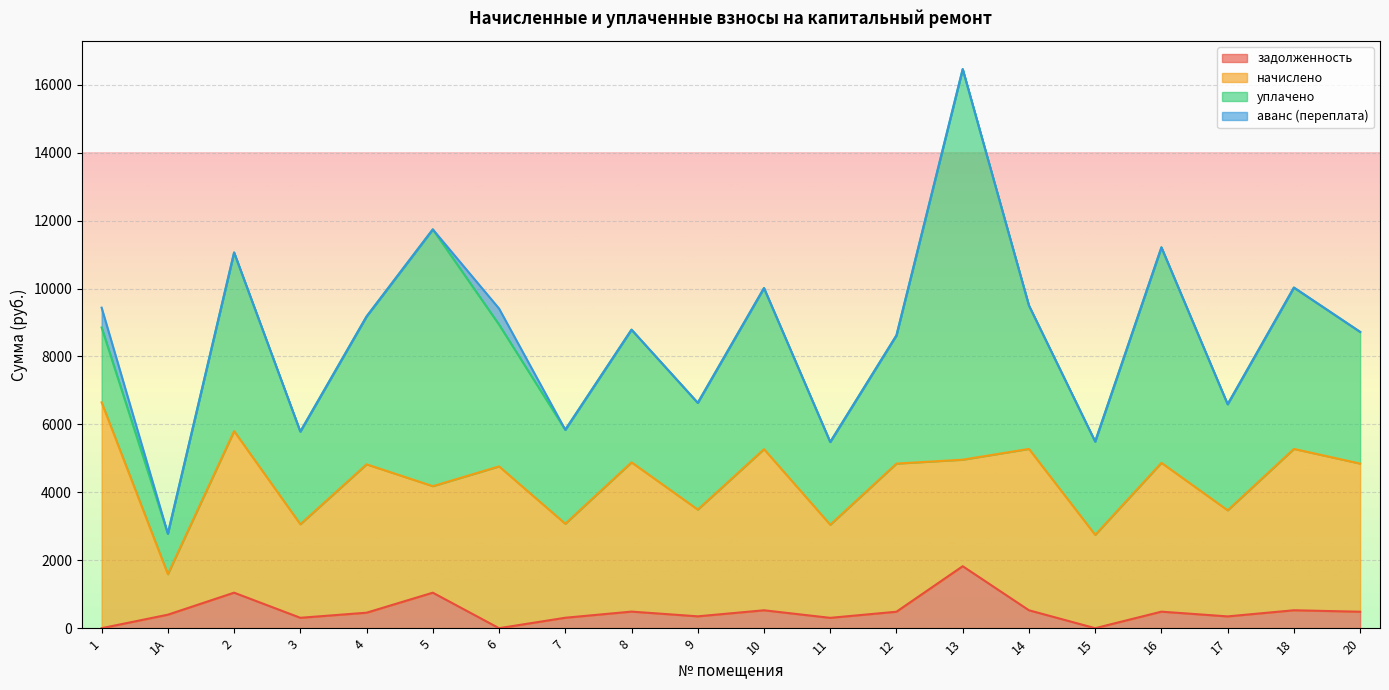

Reading left to right, list all the values displayed in this chart.

задолженность: 1=0.0	1А=397.3	2=1045.5	3=306.0	4=456.0	5=1045.3	6=0.0	7=307.4	8=488.2	9=349.2	10=527.0	11=304.5	12=484.6	13=1824.5	14=527.8	15=0.0	16=486.8	17=347.0	18=527.8	20=484.6
начислено: 1=6647.3	1А=1192.4	2=4756.5	3=2753.8	4=4367.9	5=3135.9	6=4763.2	7=2767.0	8=4394.2	9=3142.4	10=4743.4	11=2740.6	12=4361.2	13=3135.9	14=4749.9	15=2747.2	16=4381.0	17=3122.7	18=4749.9	20=4361.2
уплачено: 1=2204.9	1А=1192.6	2=5258.4	3=2728.4	4=4353.2	5=7559.5	6=4175.4	7=2767.0	8=3905.9	9=3142.4	10=4743.4	11=2436.1	12=3775.8	13=11498.2	14=4222.2	15=2747.2	16=6343.6	17=3122.7	18=4749.9	20=3876.6
аванс (переплата): 1=583.6	1А=0.0	2=0.0	3=0.0	4=0.0	5=0.0	6=470.8	7=0.0	8=0.0	9=0.0	10=0.0	11=0.0	12=0.0	13=0.0	14=0.0	15=0.0	16=0.0	17=0.0	18=0.0	20=0.0